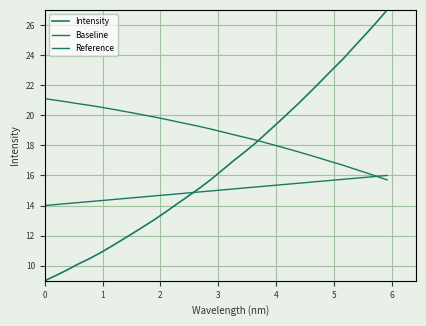

Does the chart have visible grid lines?

Yes